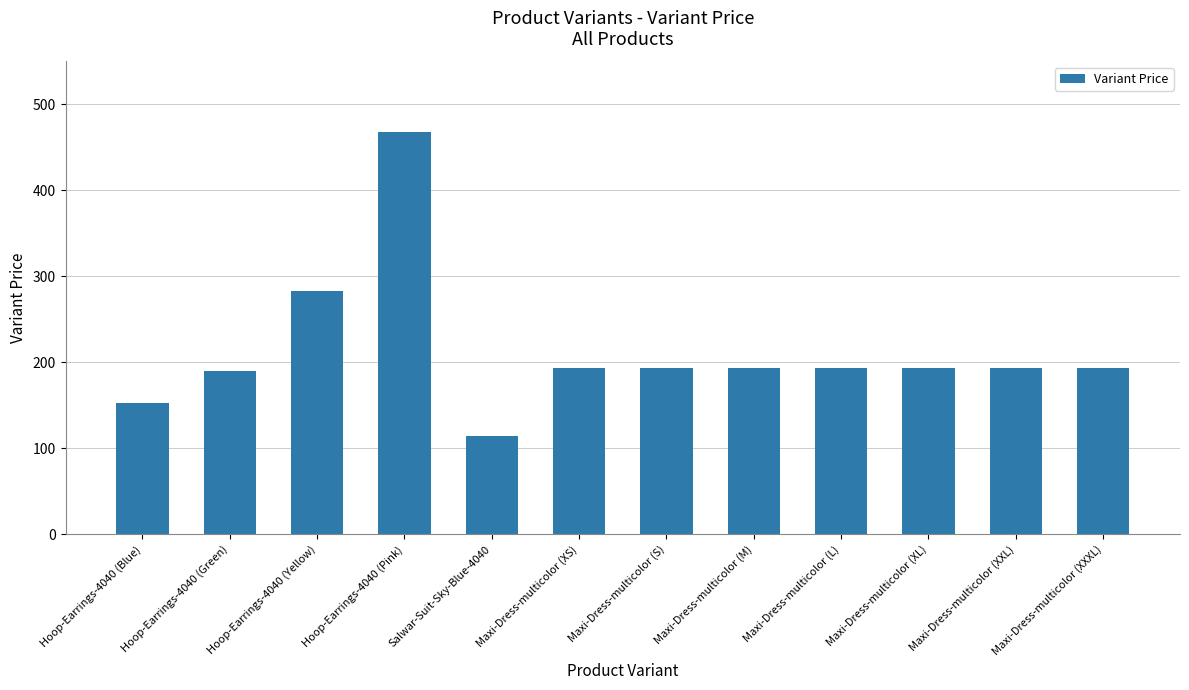

What is the change in value from Hoop-Earrings-4040 (Green) to Hoop-Earrings-4040 (Pink)?

+278